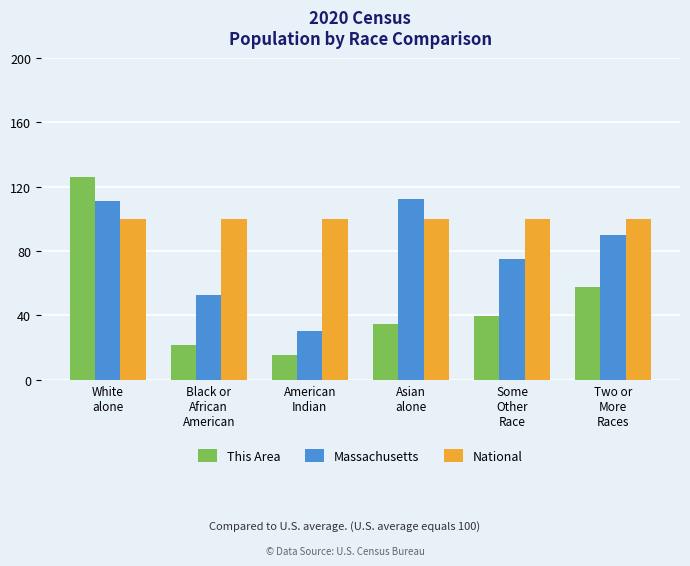

Where is This Area nearest to the value 70?

Two or
More
Races